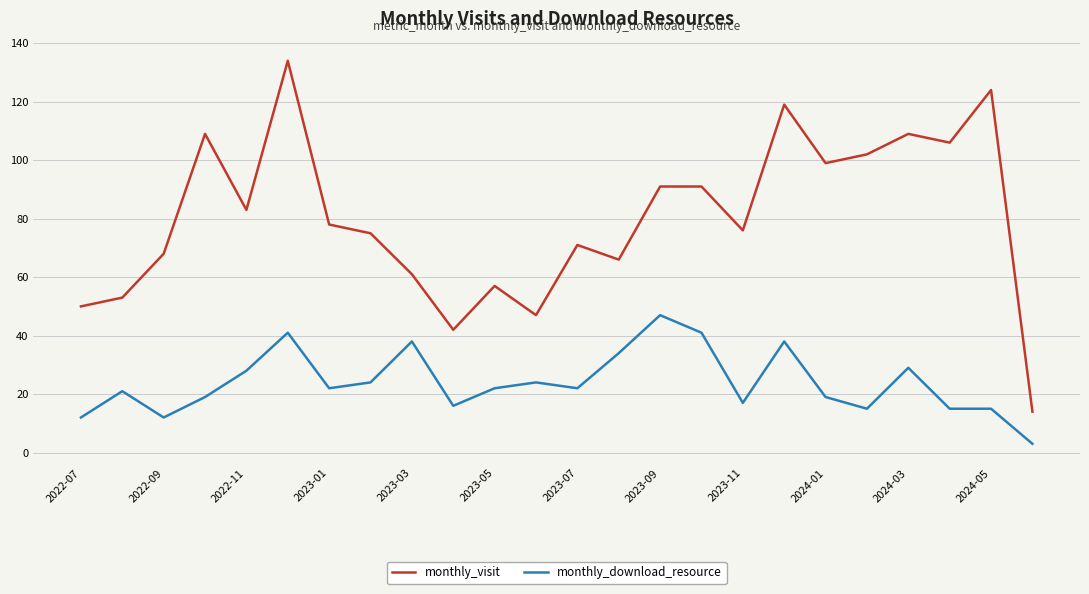

True or false: monthly_download_resource and monthly_visit intersect in this chart.

False